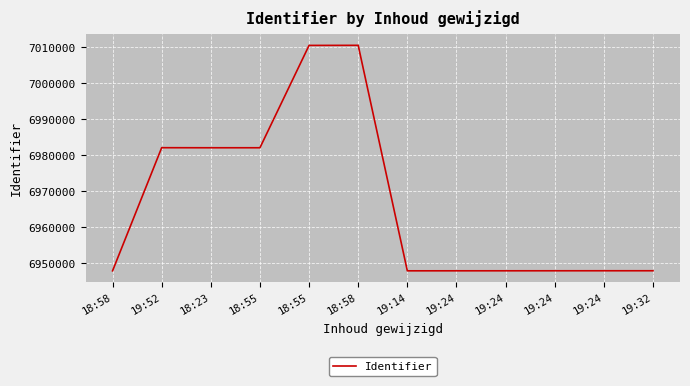

Which label corresponds to the smallest value in the chart?

18:58